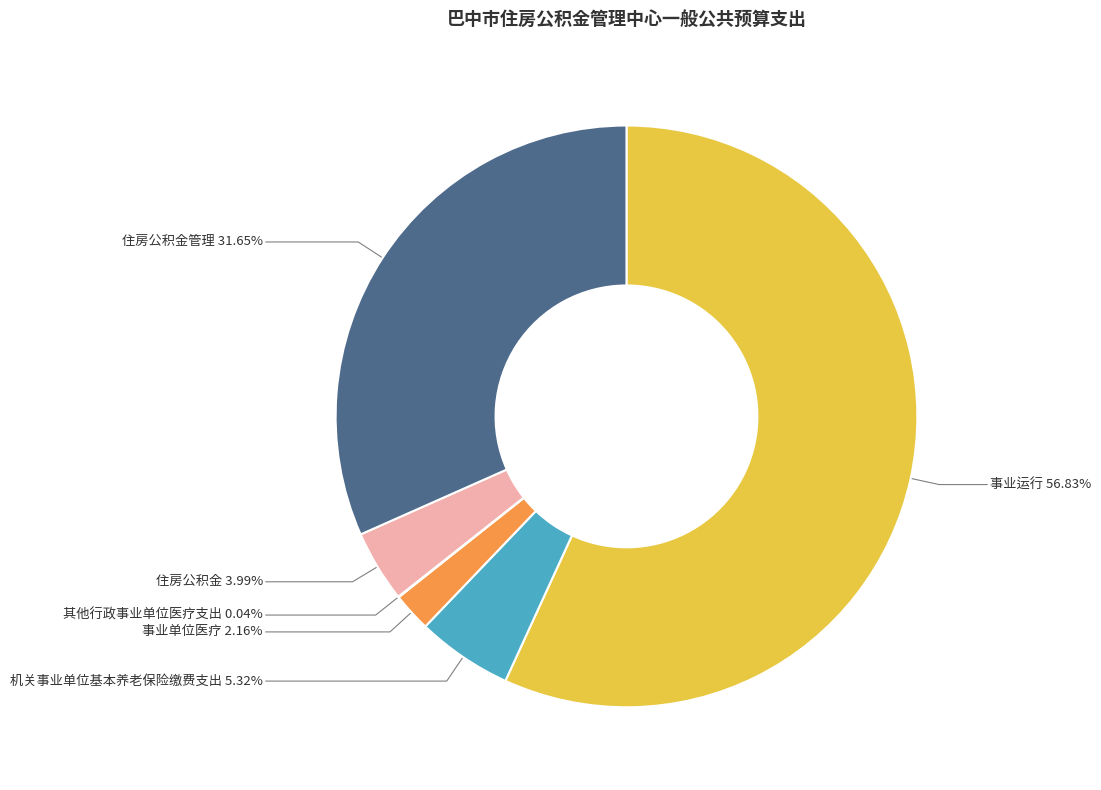

What is the ratio of the value at 事业运行 56.83% to the value at 事业单位医疗 2.16%?

26.3